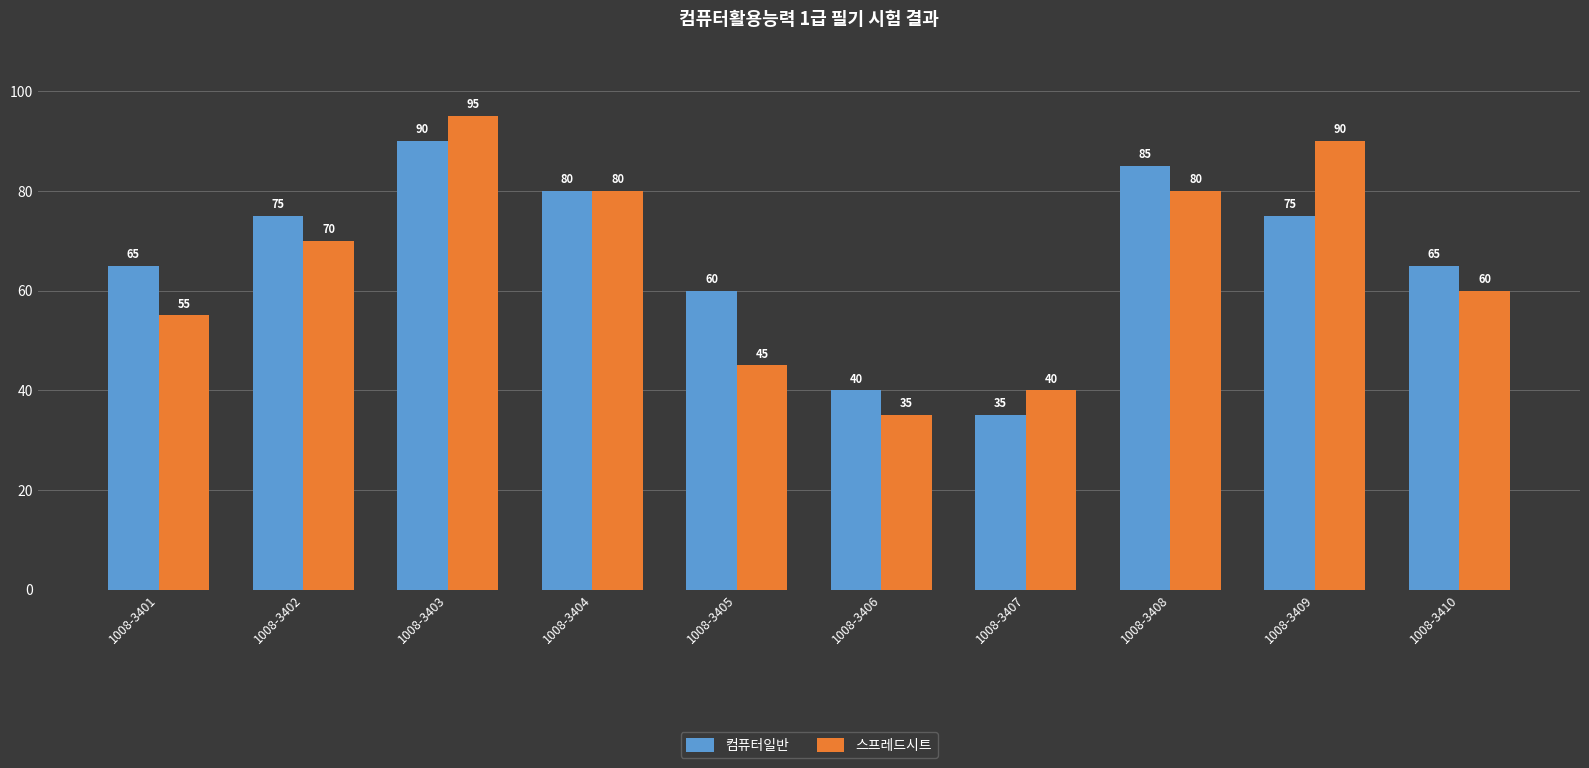

Read the 스프레드시트 value at 1008-3402, to the nearest 5.

70